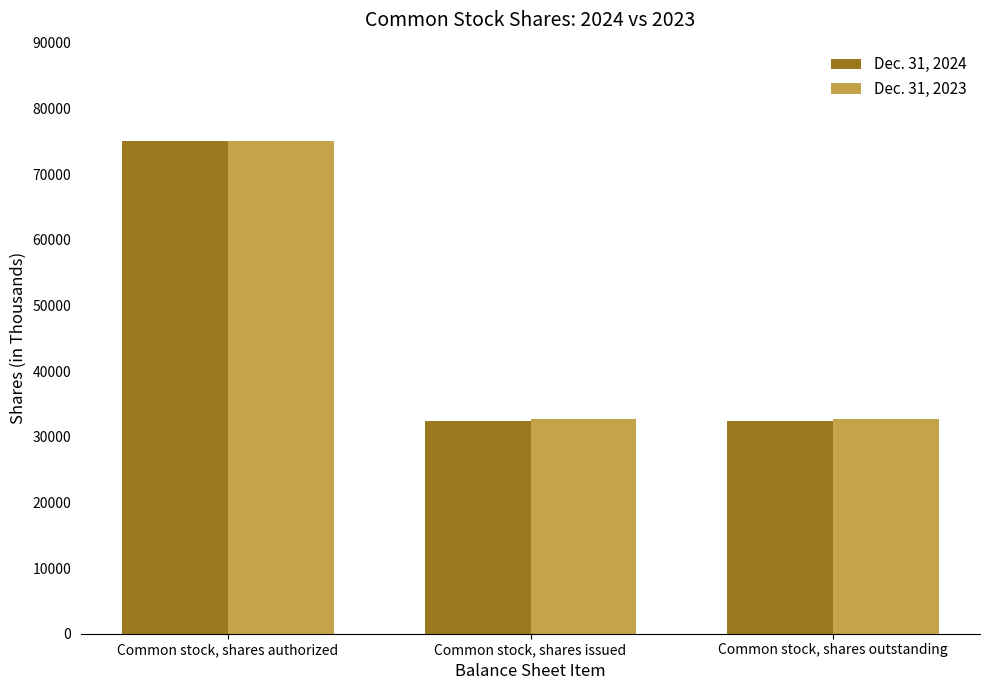

What is the difference between the highest and lowest values at Common stock, shares issued?

320